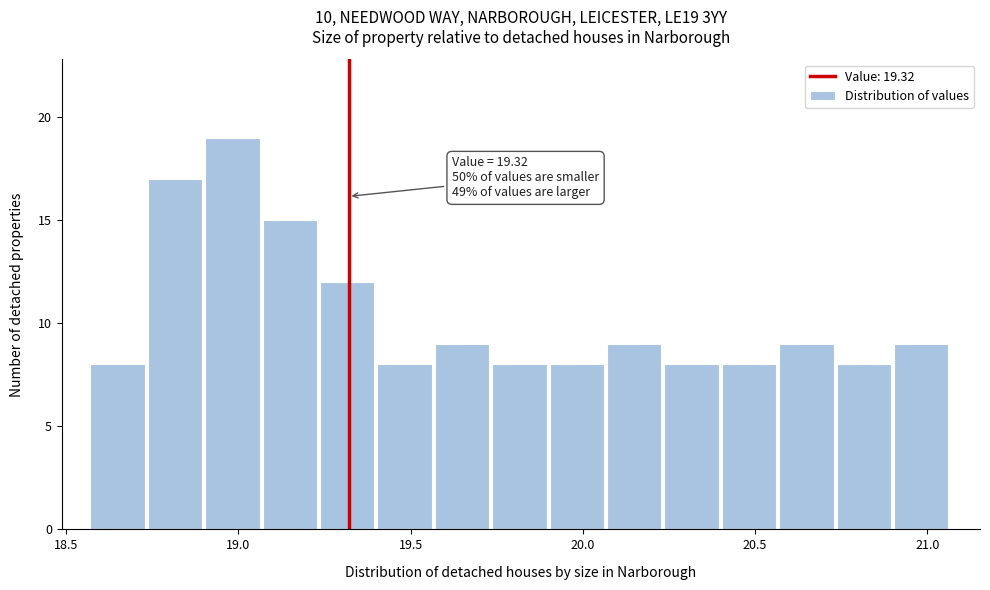

Around what value on the x-axis is the tallest bar? Give the approximate position of its centre, as read against the axis.

19.00